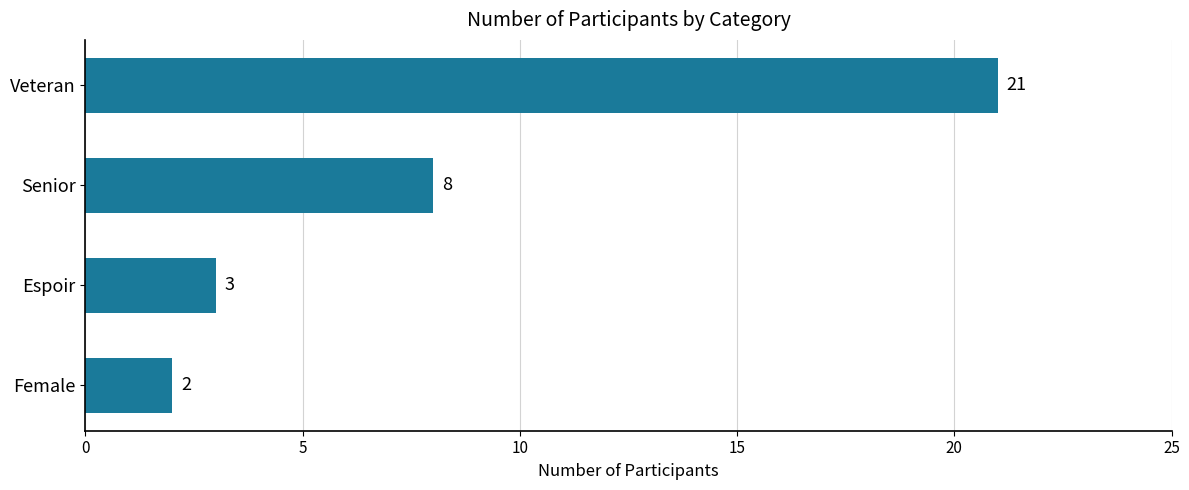

How many bars are there in total?

4